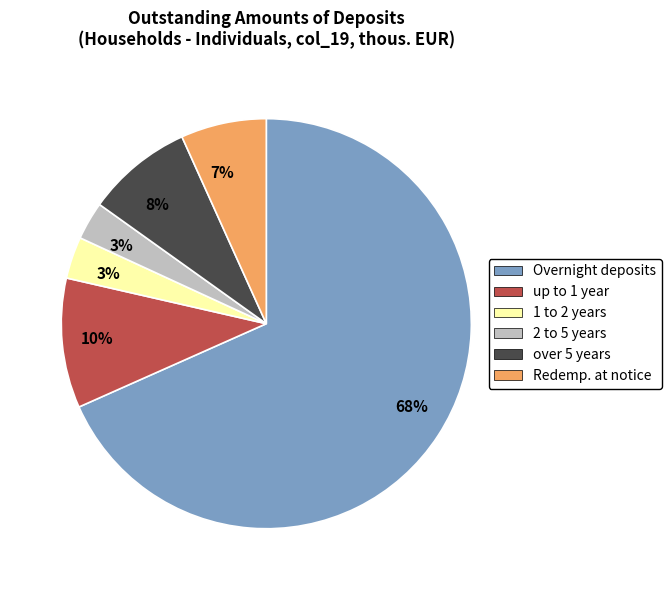

To the nearest percent, what is the average slice percentage?

17%